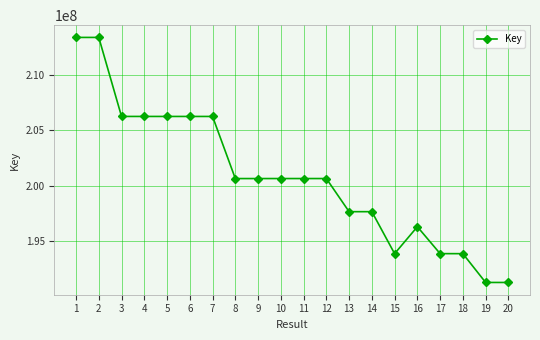

What is the ratio of the value at 14 to the value at 4?

1.0